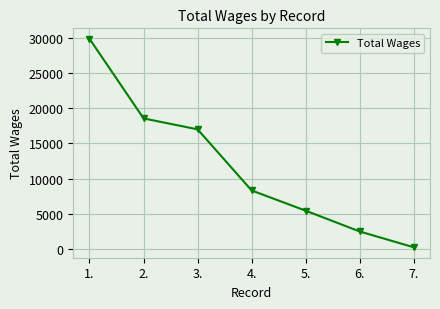

Is this an area chart (filled region under the line)?

No